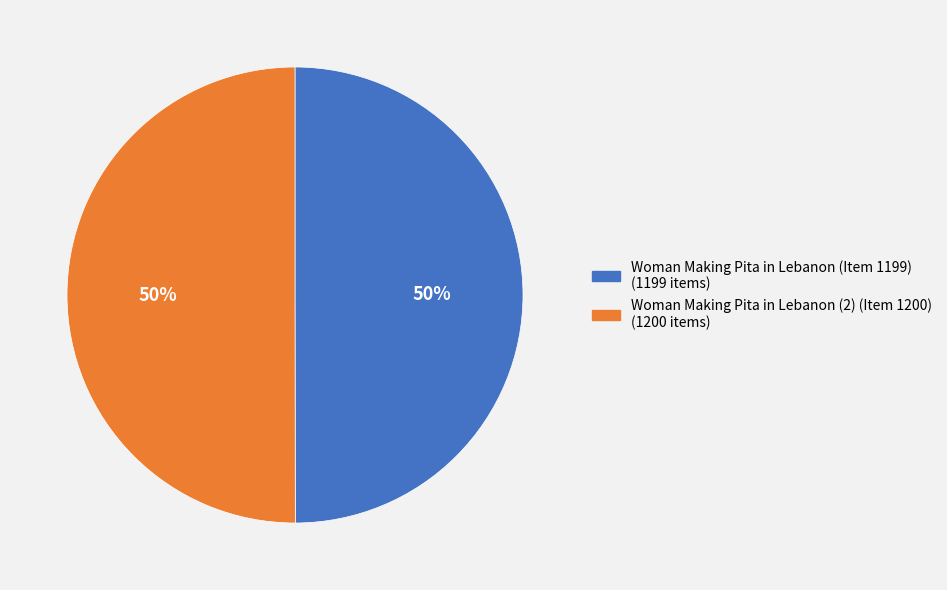

To the nearest percent, what portion does Woman Making Pita in Lebanon (Item 1199) represent?

50%